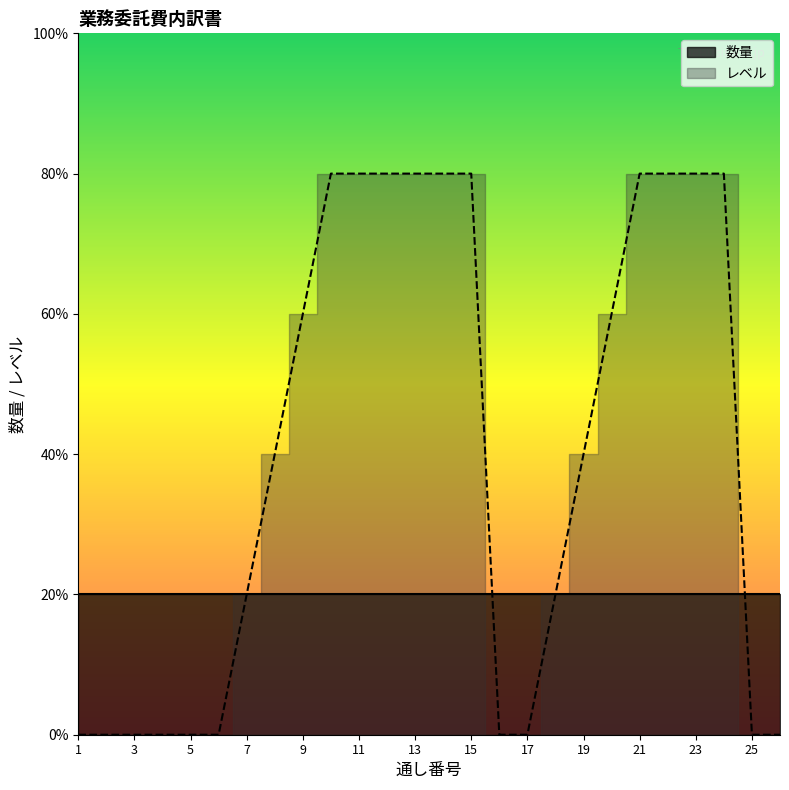

What is the value of the 14th point from the left?

4